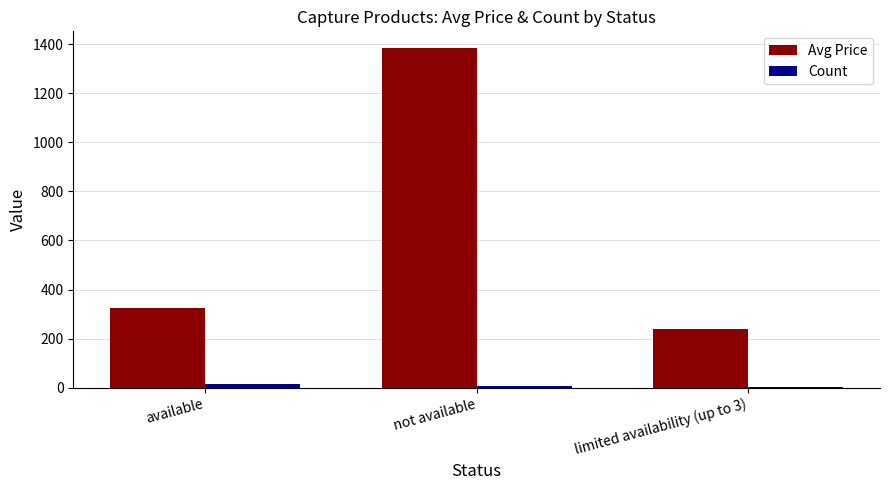

How many values in the Avg Price series exceed 326?

2